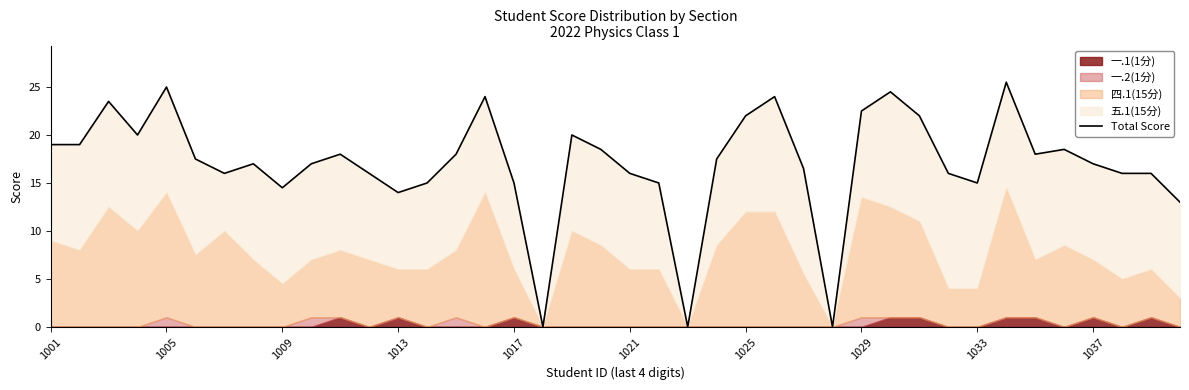

Reading right to left, transcribe all the data shown in this chart.

13.0	16.0	16.0	17.0	18.5	18.0	25.5	15.0	16.0	22.0	24.5	22.5	0.0	16.5	24.0	22.0	17.5	0.0	15.0	16.0	18.5	20.0	0.0	15.0	24.0	18.0	15.0	14.0	16.0	18.0	17.0	14.5	17.0	16.0	17.5	25.0	20.0	23.5	19.0	19.0